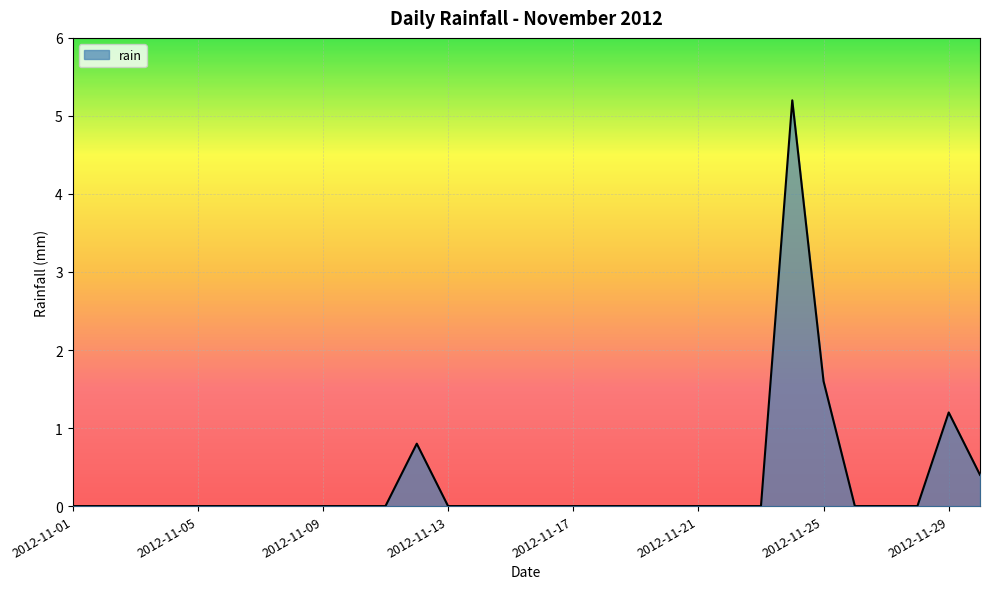

What is the greatest value displayed?

5.2